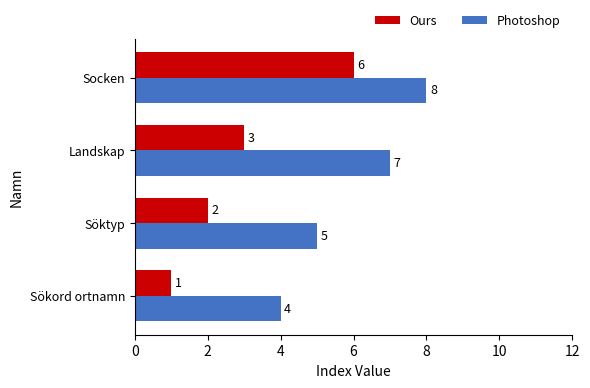

At how many categories does at least one series exceed 2?

4